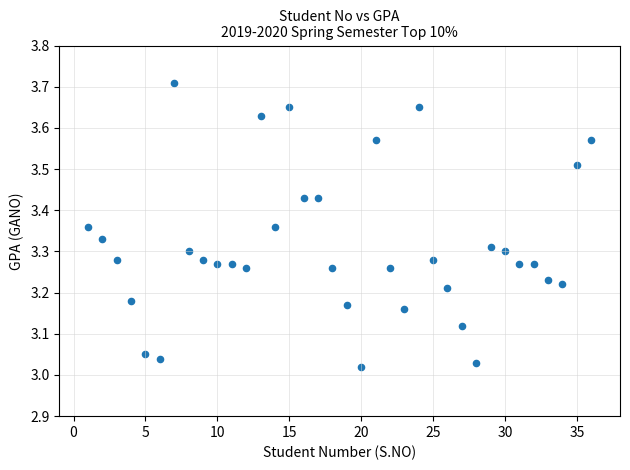

What is the range of X values (max minus min)?

35.0